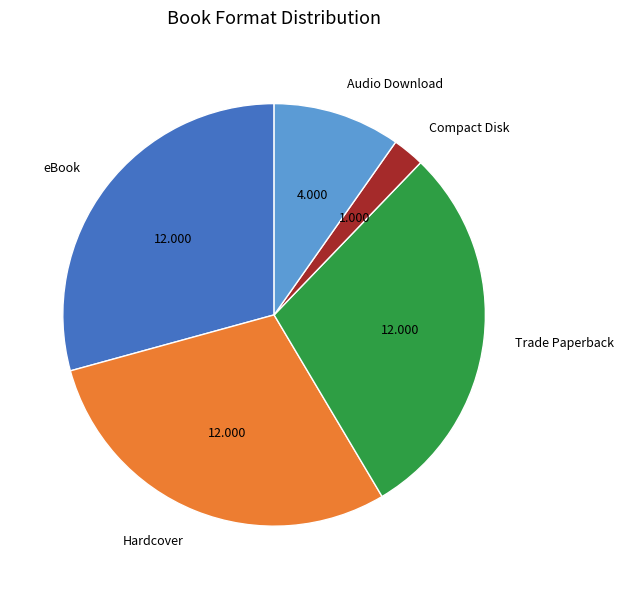

Count the number of slices in the pie.

5